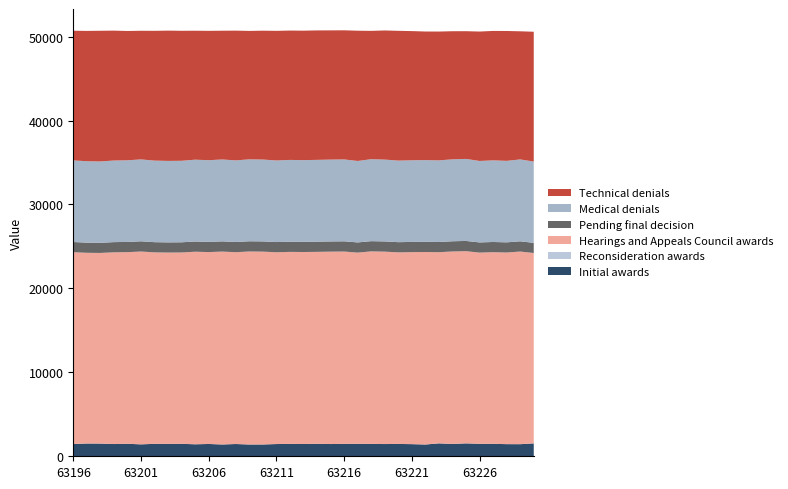

What is the highest value of the Initial awards series?

1538